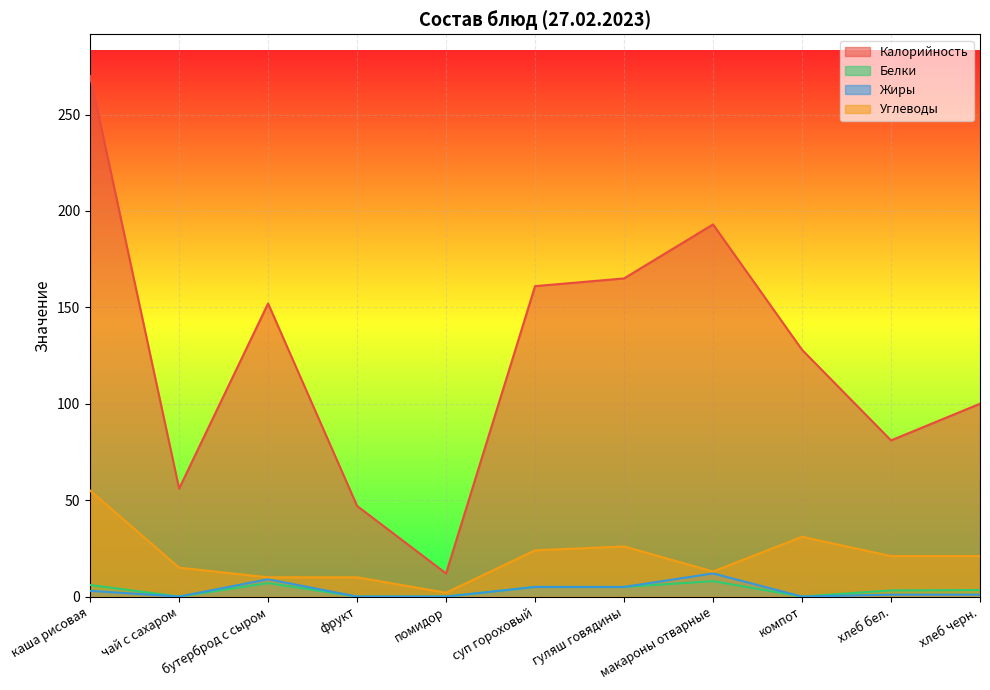

What is the difference between the second highest and minimum values in the Белки series?

7.0